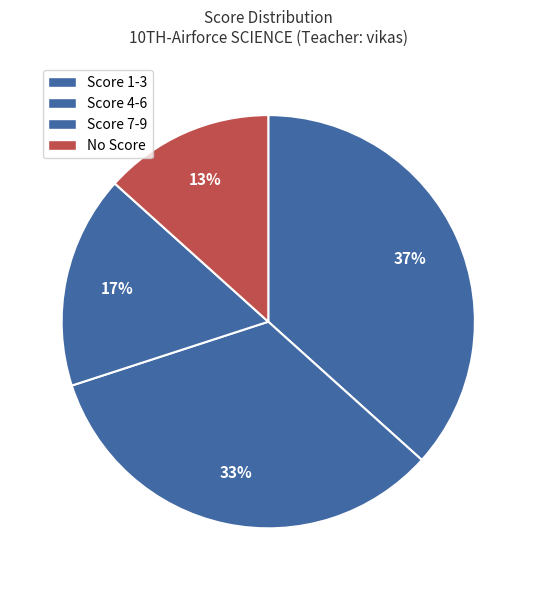

Which category has the smallest portion of the pie?

No Score